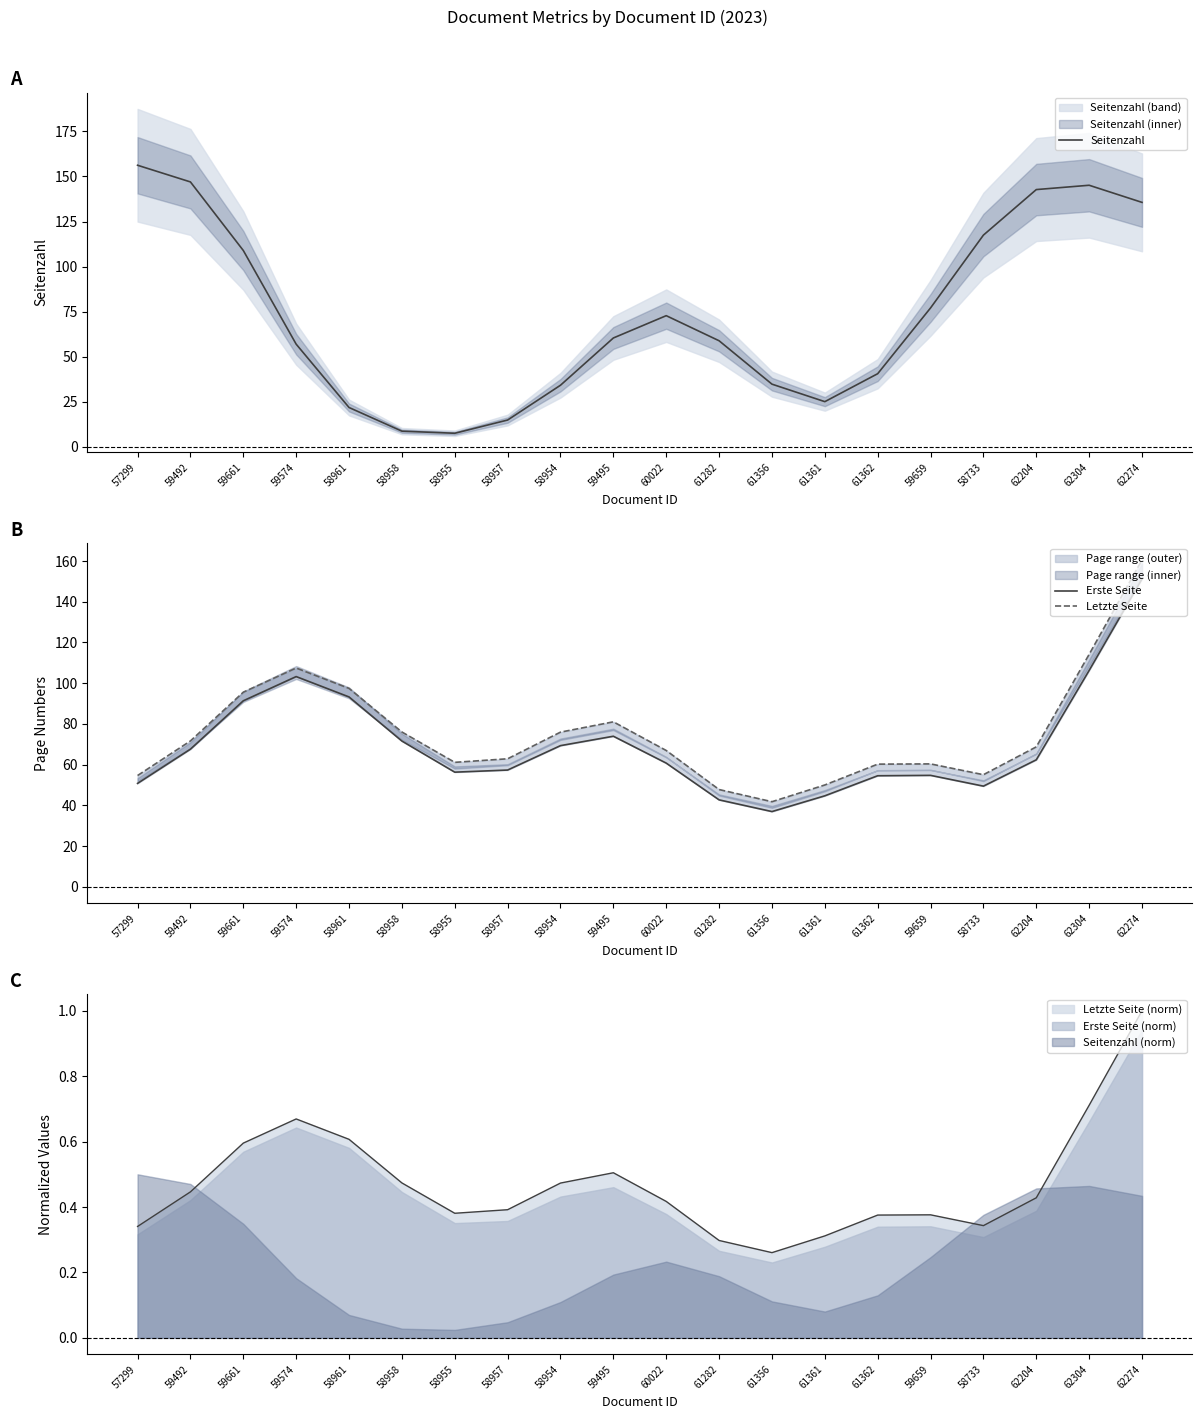

How many values in the Erste Seite series exceed 62?

10